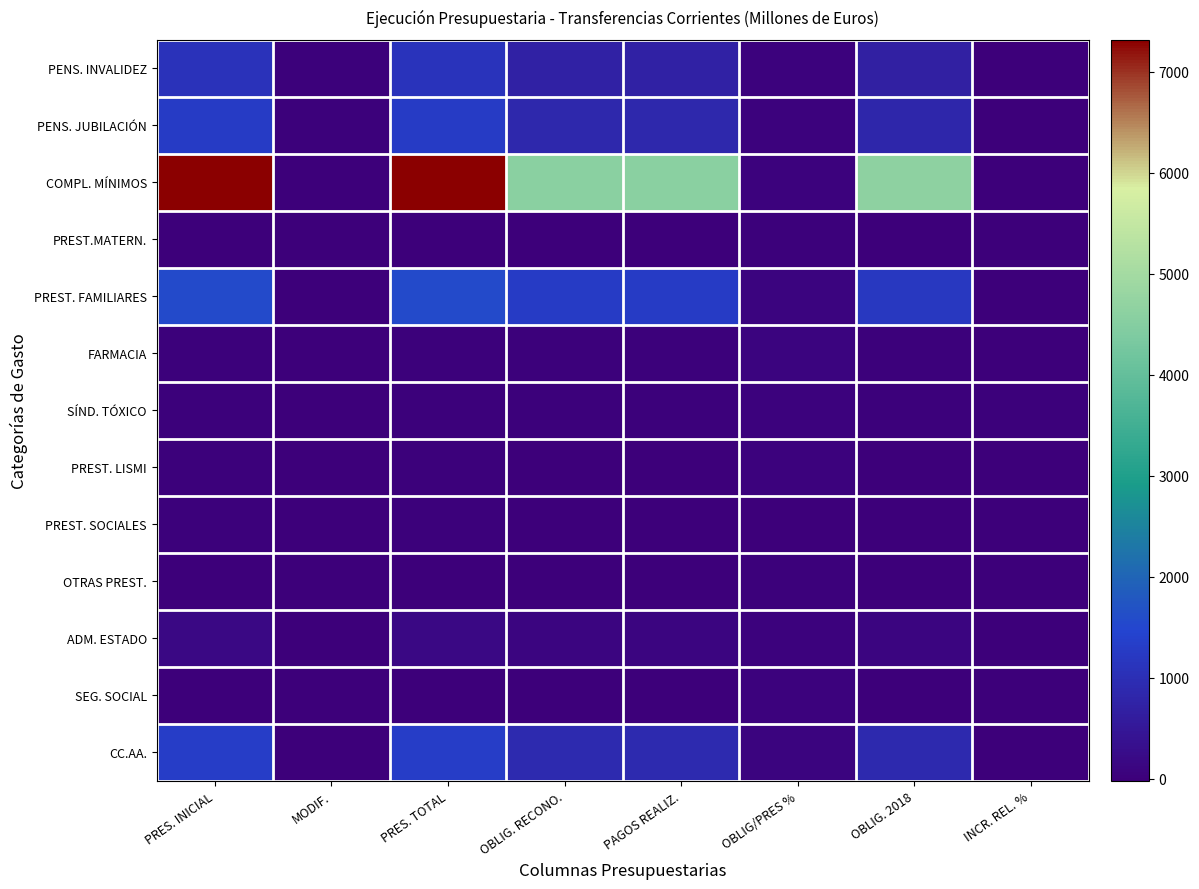

Which series has the widest spread of values?

COMPL. MÍNIMOS